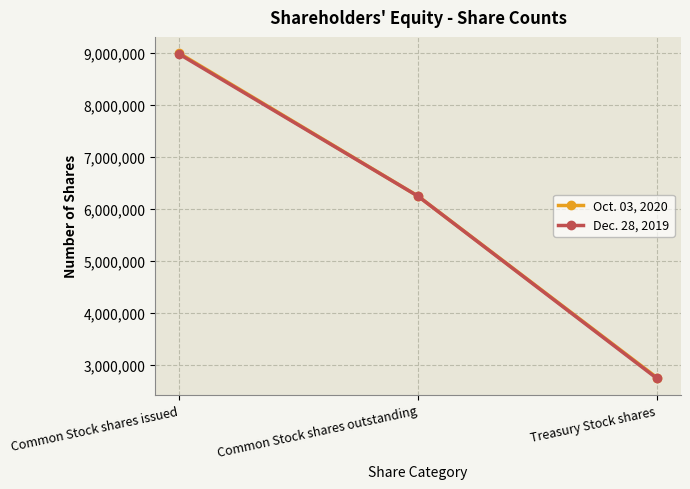

What is the label of the 1st point from the left?

Common Stock shares issued